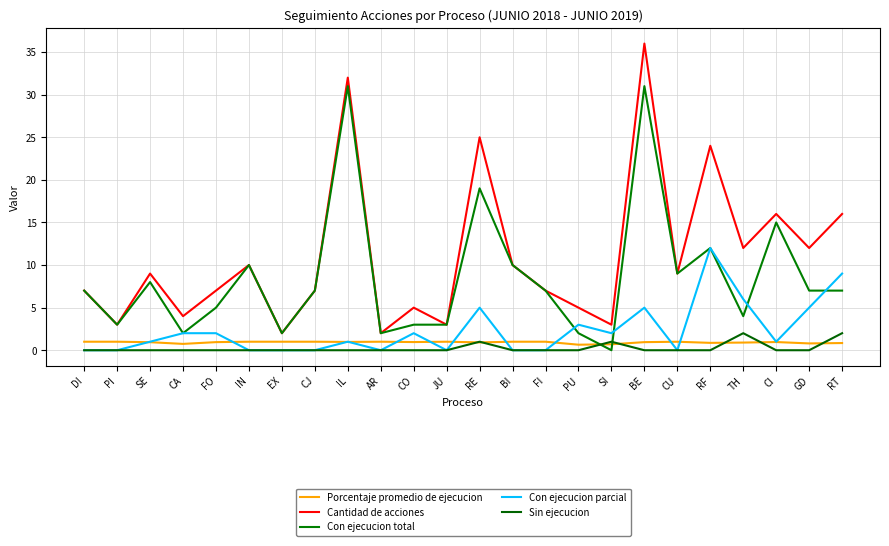

What is the spread (max minus min) of values at SI?

3.0